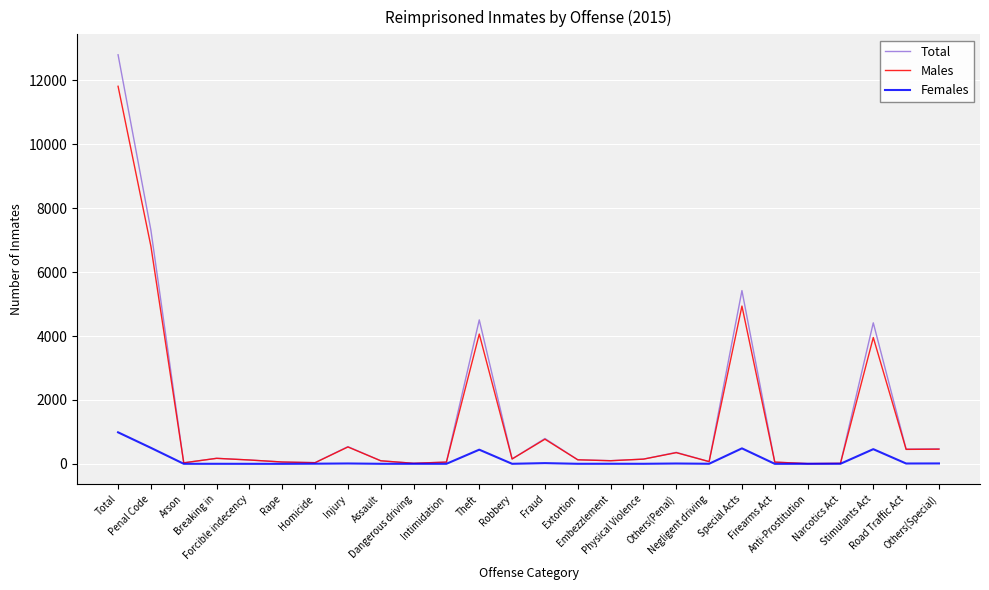

True or false: Total and Males cross at least once.

False